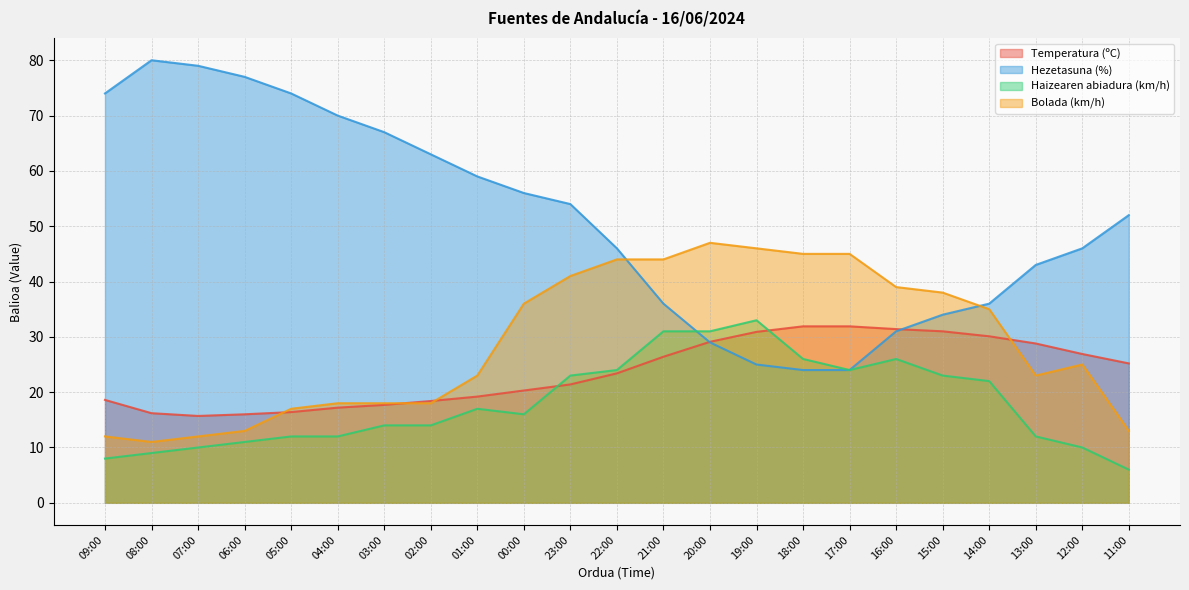

What is the sum of the Temperatura (ºC) values at 18:00 and 23:00?

53.3